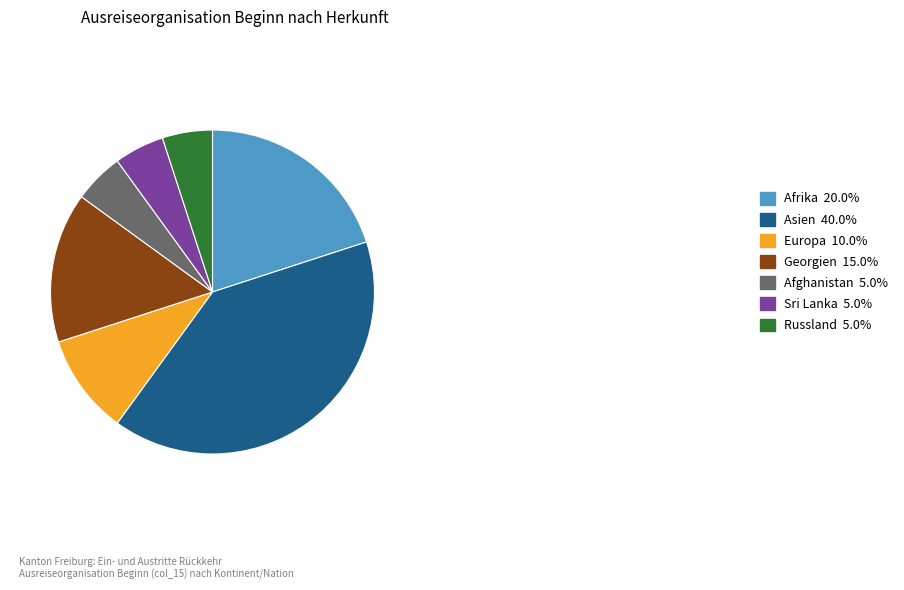

Does any single category account for the majority?

No